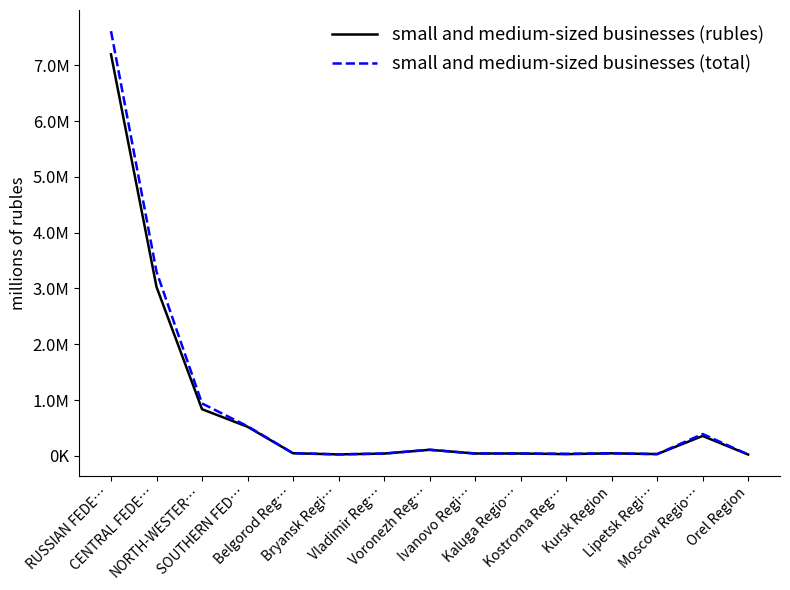

True or false: small and medium-sized businesses (rubles) has more than 1 points higher than both neighbors.

True